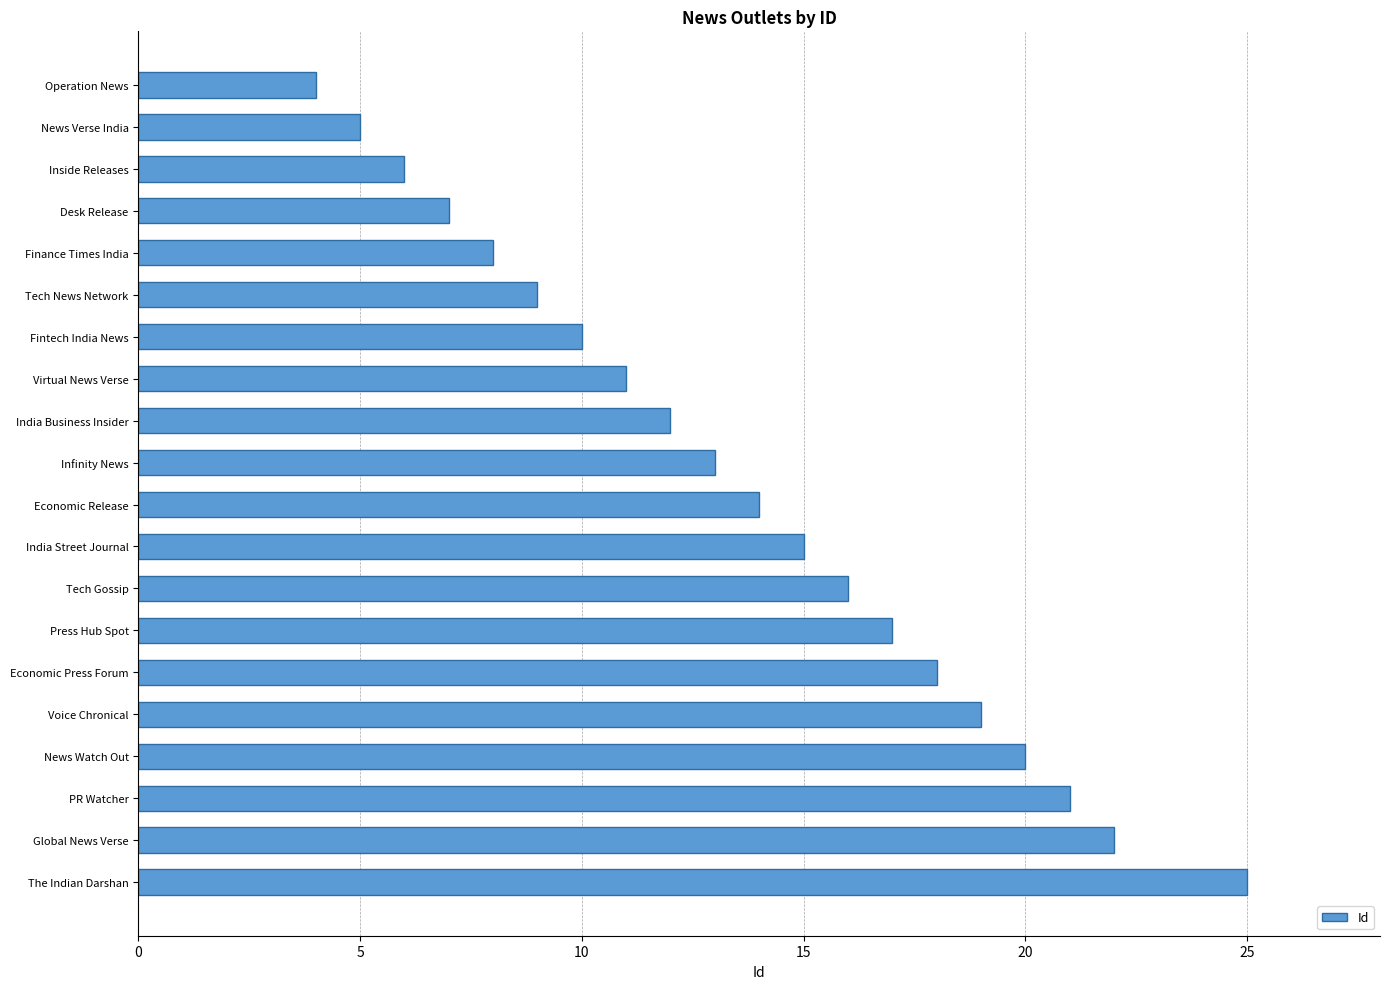

What is the ratio of the value at India Street Journal to the value at Economic Release?

1.1